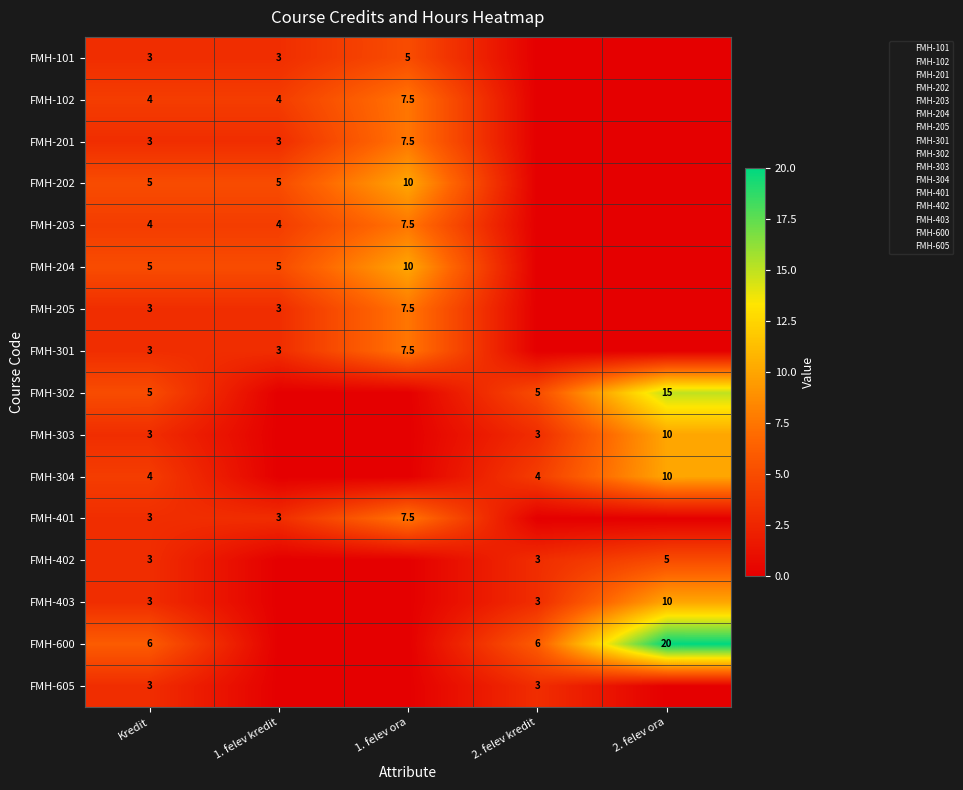

True or false: FMH-203 has a value of 1.6 at Kredit.

False